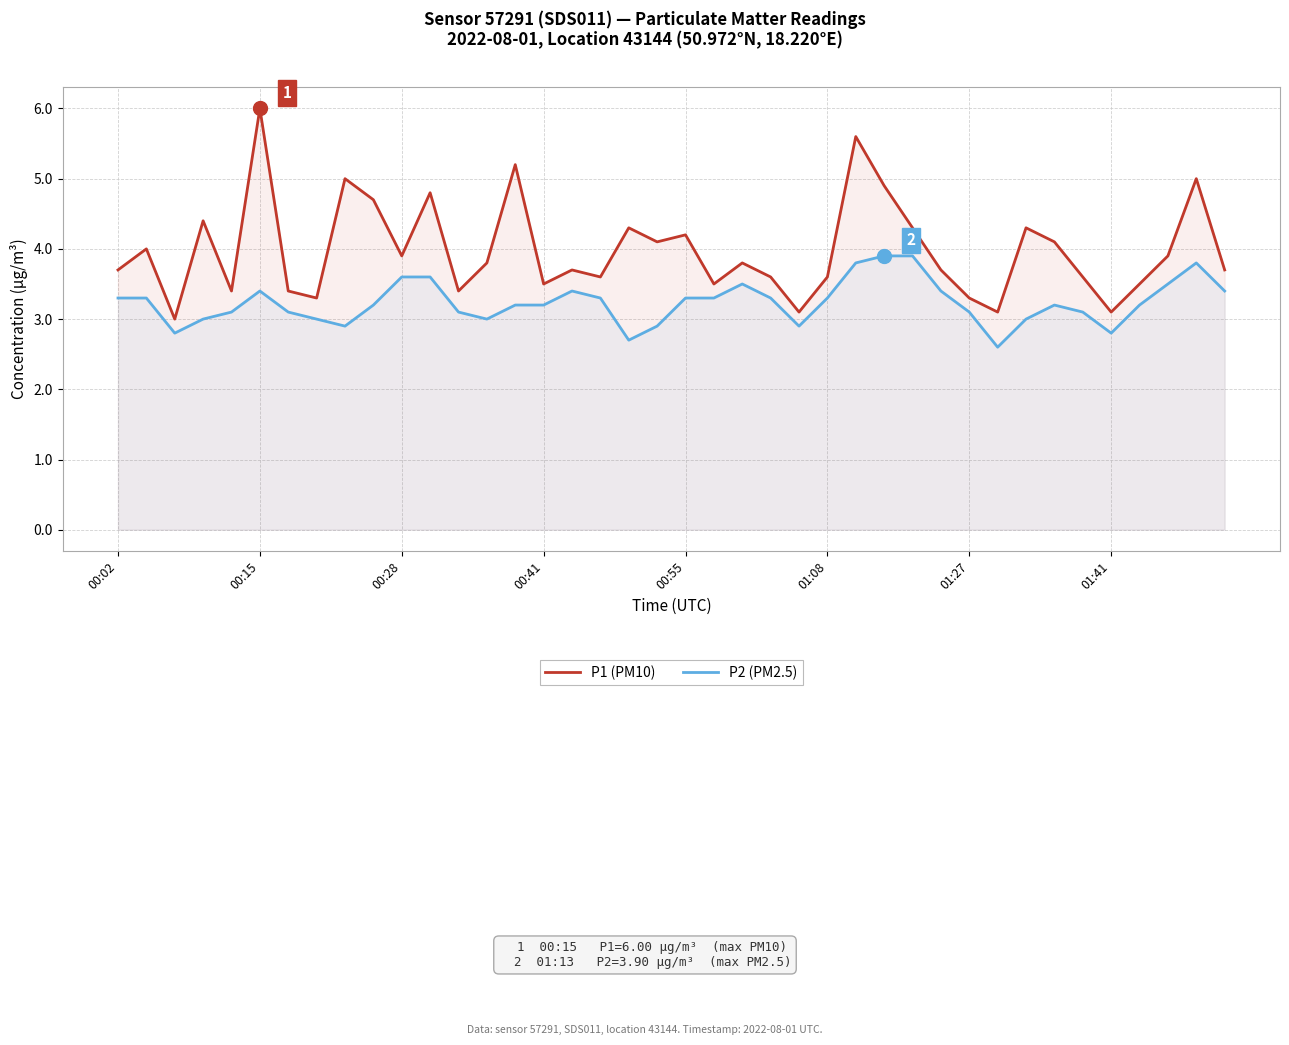

Which series has the widest spread of values?

P1 (PM10)